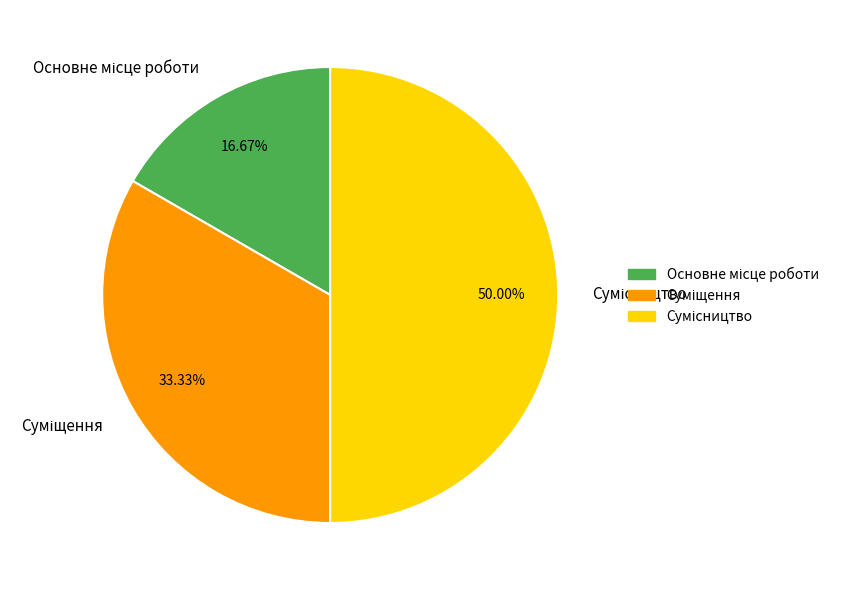

How many segments does this pie chart have?

3